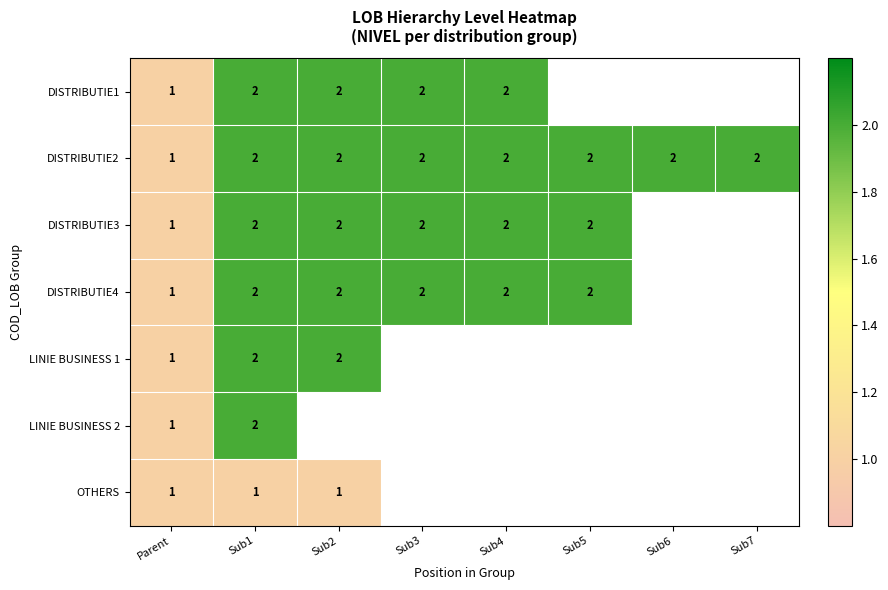

At which category is the sum across all series the highest?

Sub1